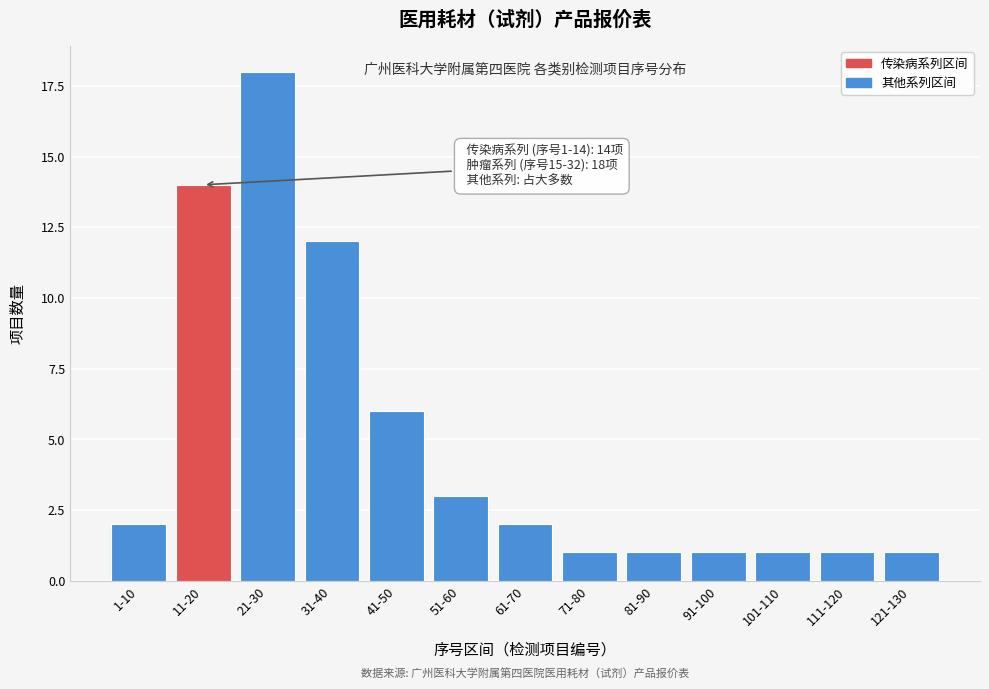

Reading right to left, extract all data points from this chart.

1	1	1	1	1	1	2	3	6	12	18	14	2